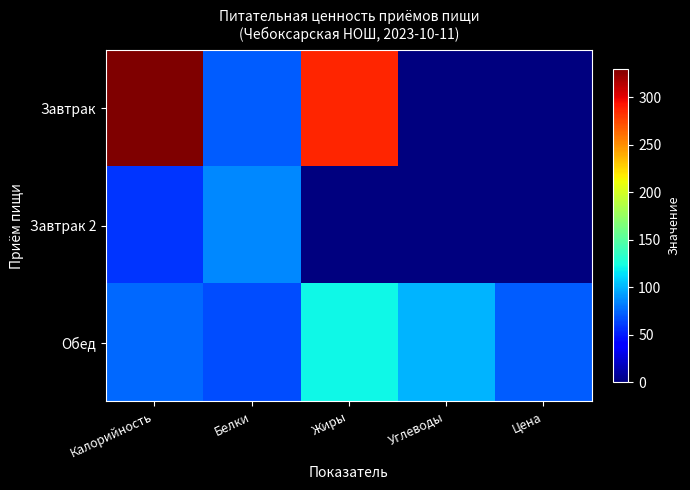

What is the difference between the highest and lowest values at Цена?

72.0